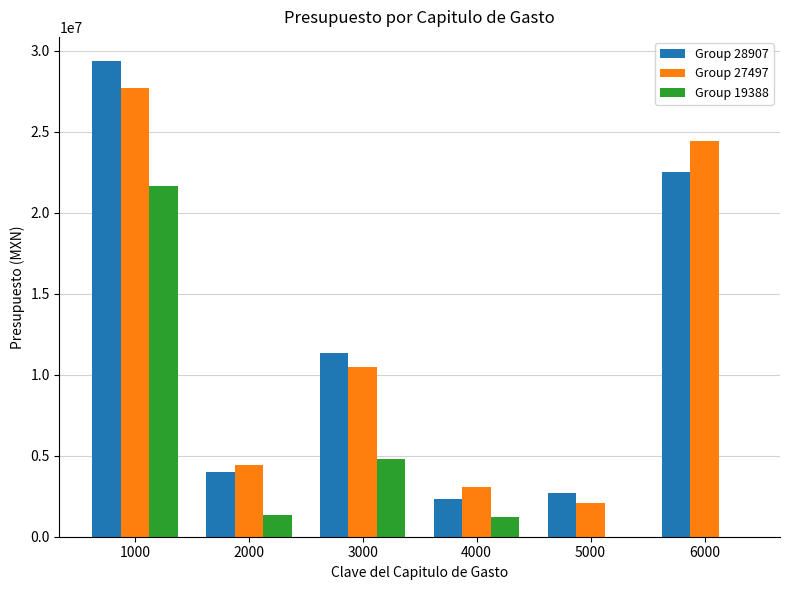

Which series has the widest spread of values?

Group 28907